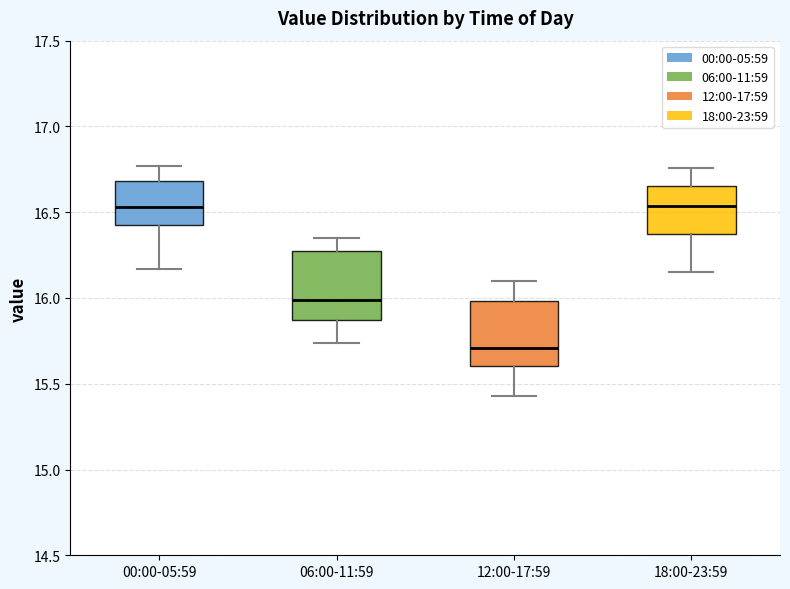

Reading left to right, read every box against the y-axis: the position of its median line, the range the box covers, and the ends of its whiskers. The values are not printed on the chart, so give them approximately, as read against the axis.

00:00-05:59: median 16.55, box 16.45 to 16.70, whiskers 16.15 to 16.75
06:00-11:59: median 16.00, box 15.85 to 16.25, whiskers 15.75 to 16.35
12:00-17:59: median 15.70, box 15.60 to 16.00, whiskers 15.45 to 16.10
18:00-23:59: median 16.55, box 16.35 to 16.65, whiskers 16.15 to 16.75